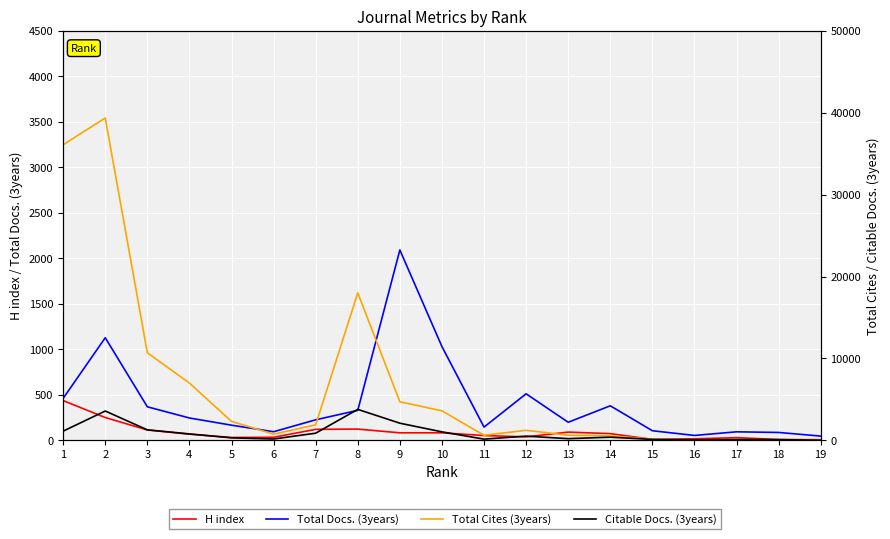

What is the difference between the Citable Docs. (3years) values at 13 and 2?

3377